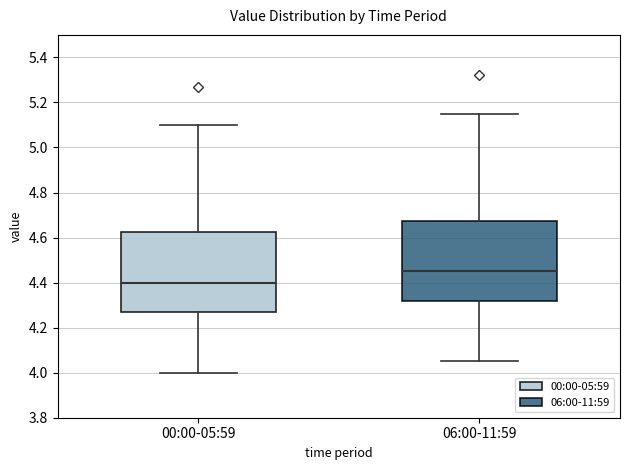

Reading left to right, read every box against the y-axis: the position of its median line, the range the box covers, and the ends of its whiskers. The values are not printed on the chart, so give them approximately, as read against the axis.

00:00-05:59: median 4.40, box 4.28 to 4.62, whiskers 4.00 to 5.10
06:00-11:59: median 4.46, box 4.32 to 4.68, whiskers 4.06 to 5.16